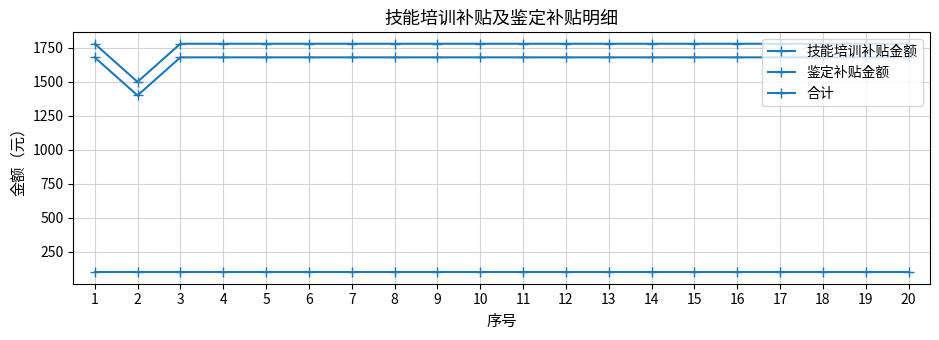

Is it true that 合计 equals 1500 at 2?

True